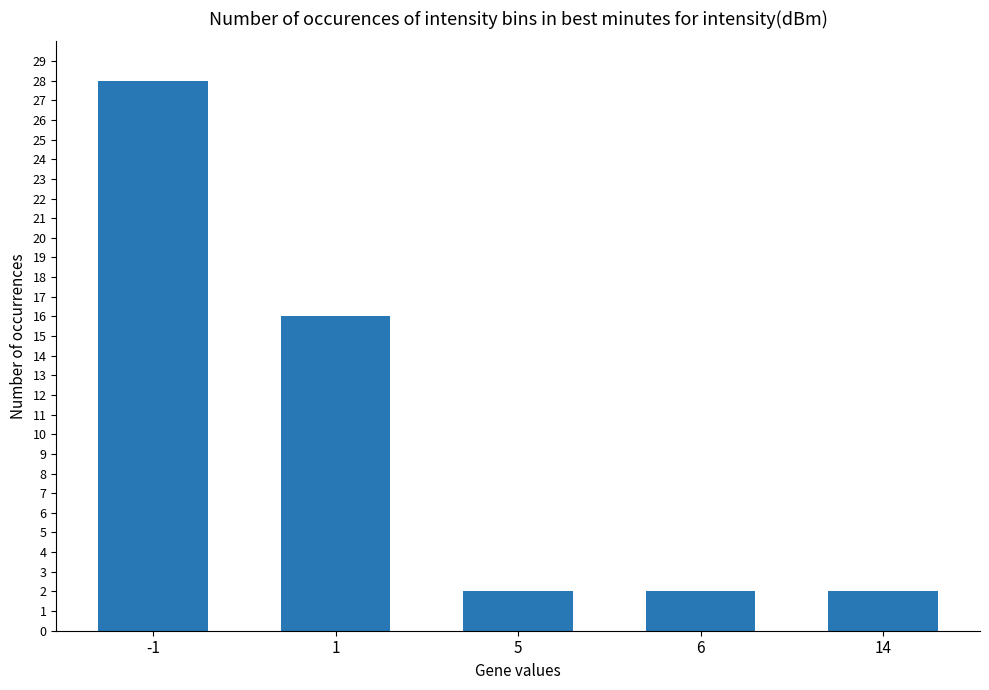

What is the value of the 5th bar from the left?

2